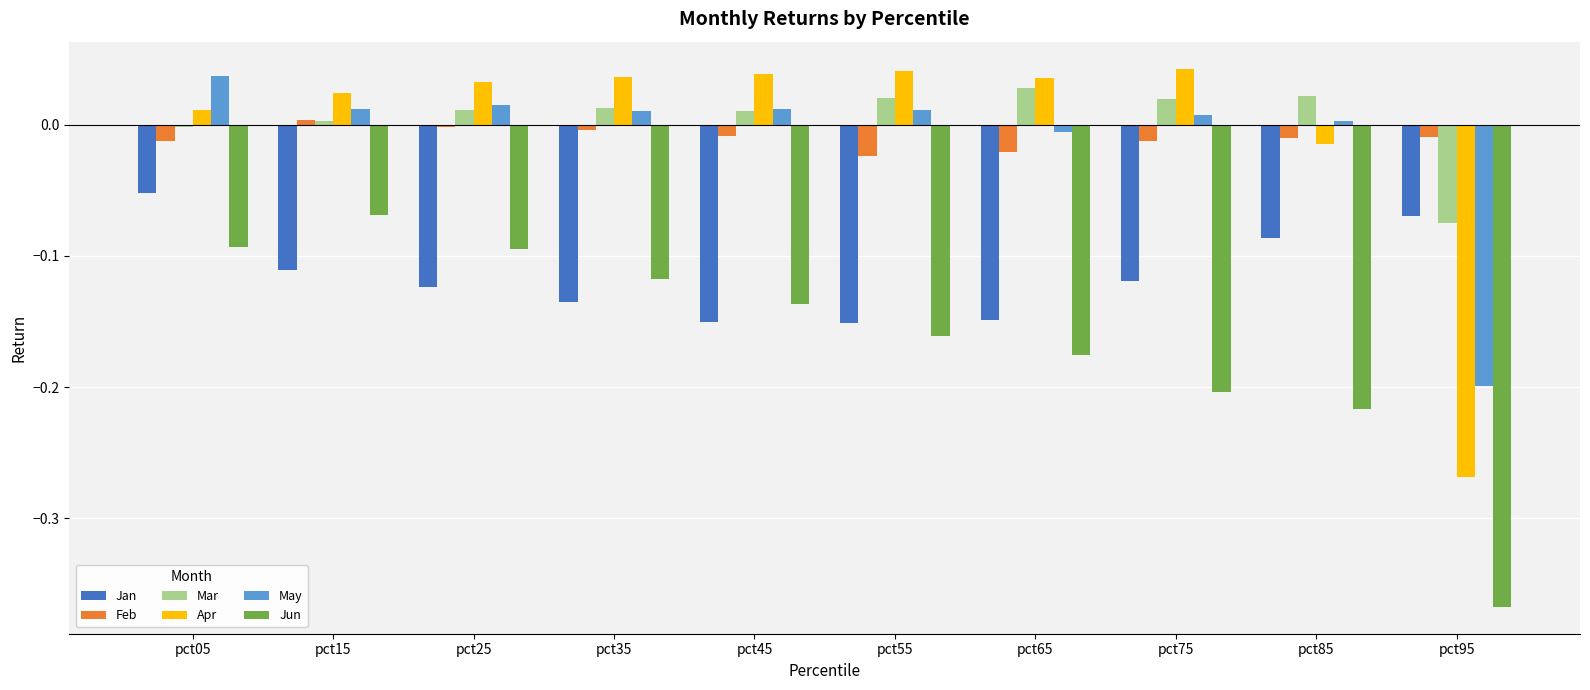

What is the spread (max minus min) of values at pct95?

0.4